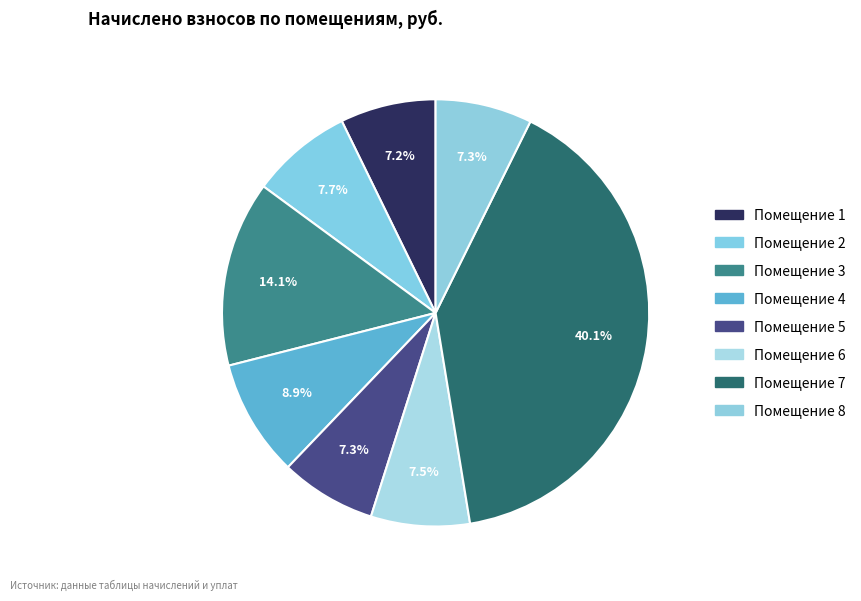

How many segments does this pie chart have?

8